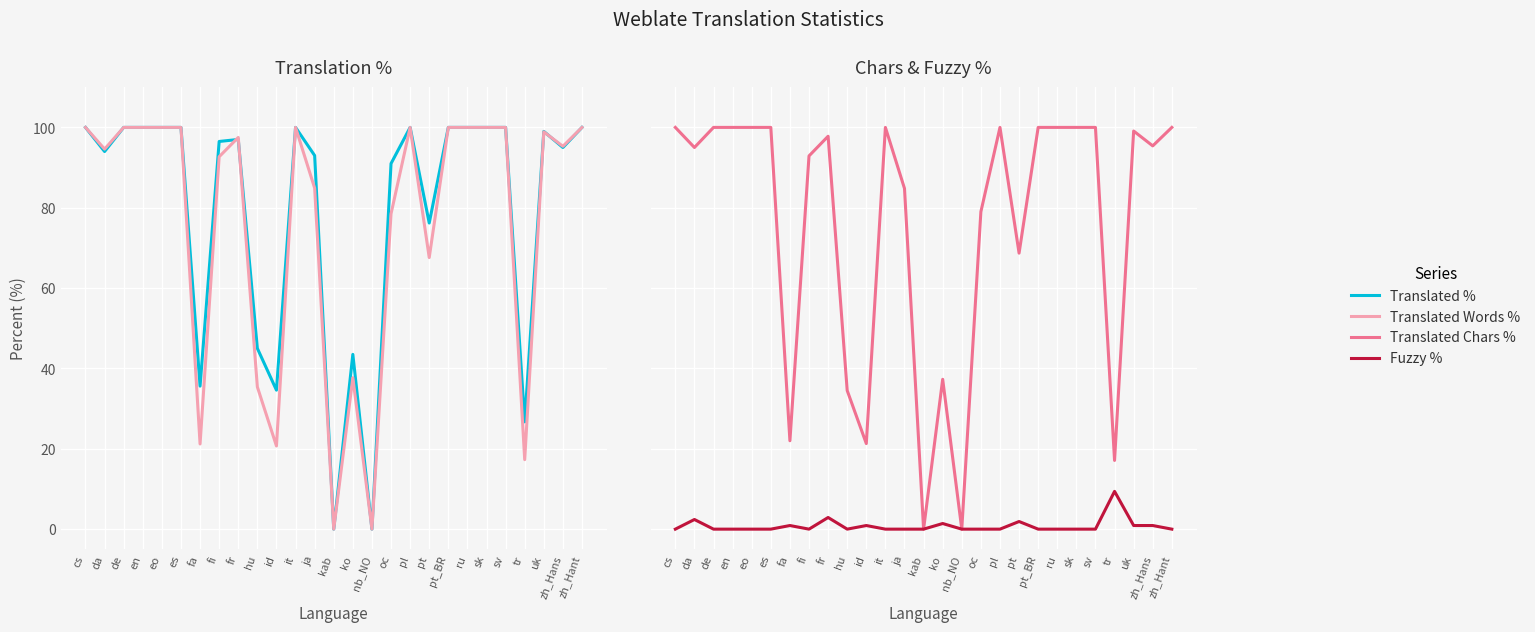

What is the total value across all series at fi?

282.1